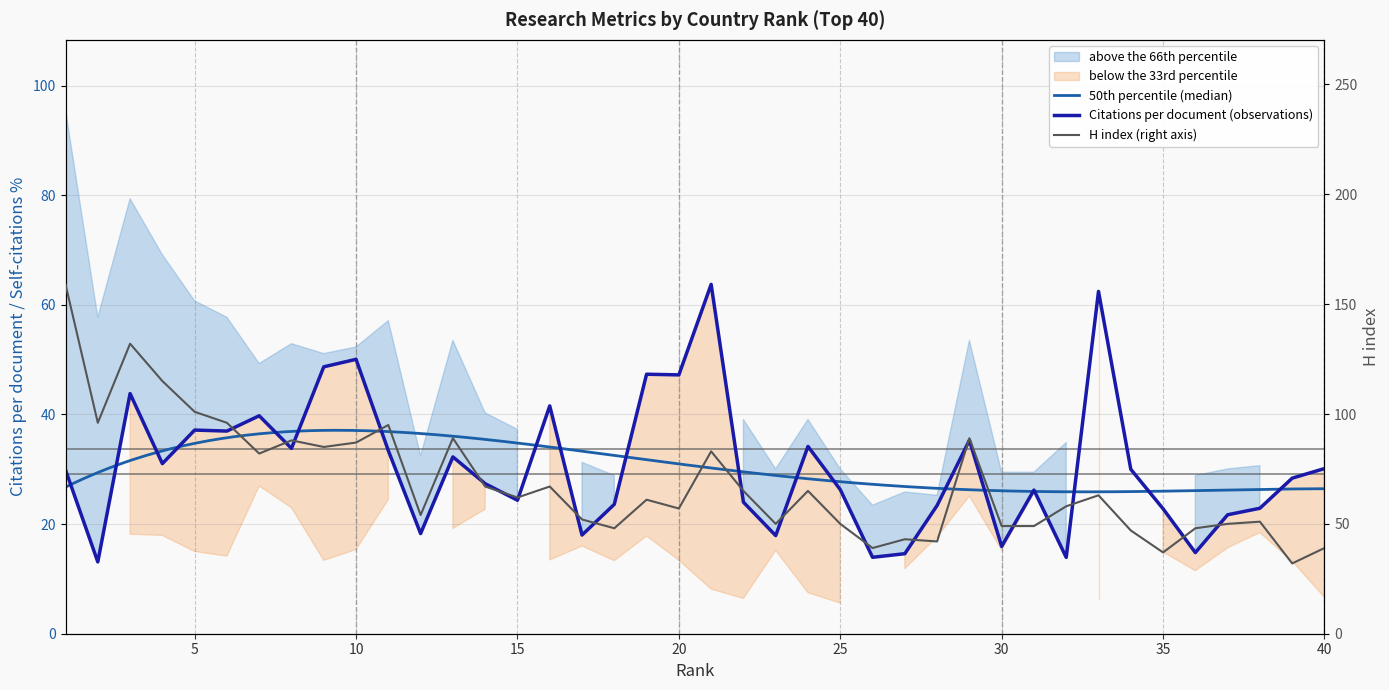

What is the value of the H index point at the 7th from the left?

82.0